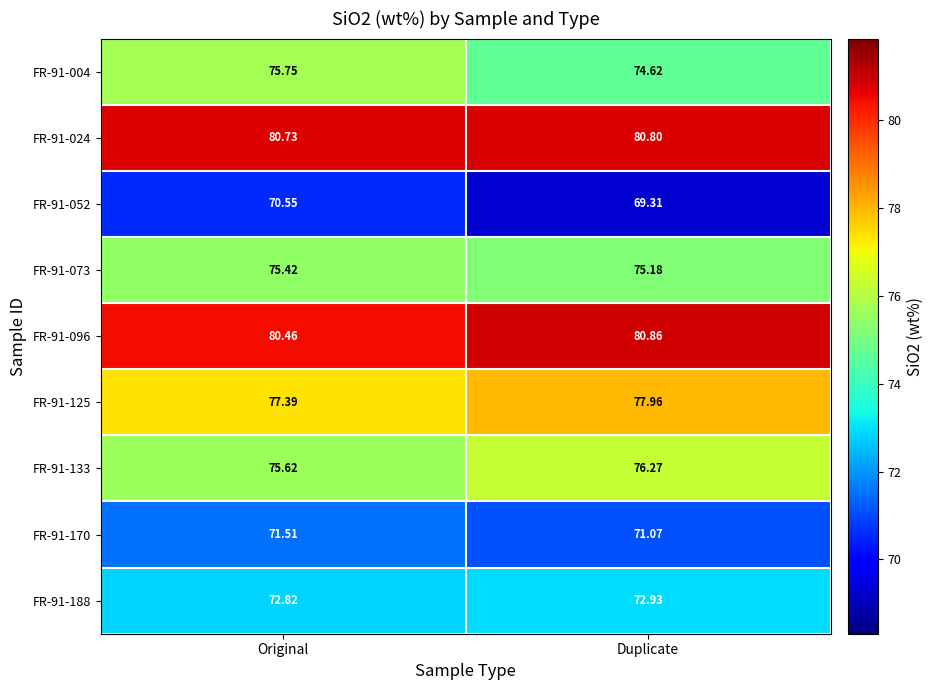

Is the value of FR-91-073 at Duplicate greater than the value of FR-91-096 at Original?

No